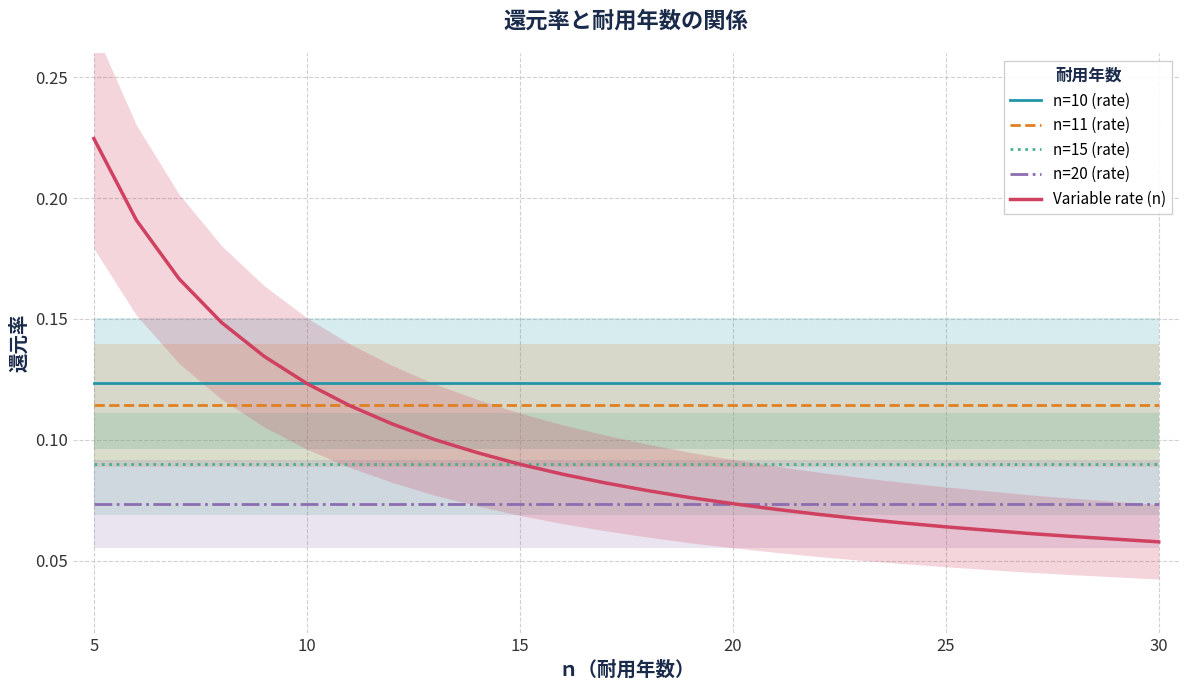

How many categories are shown in the chart?

26